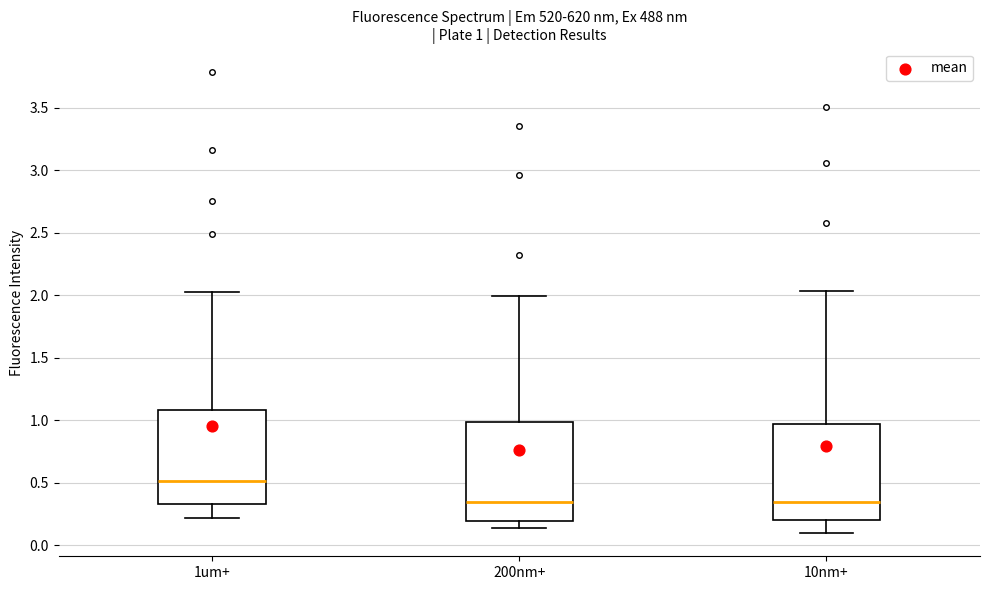

Which box's median line is the highest?

1um+